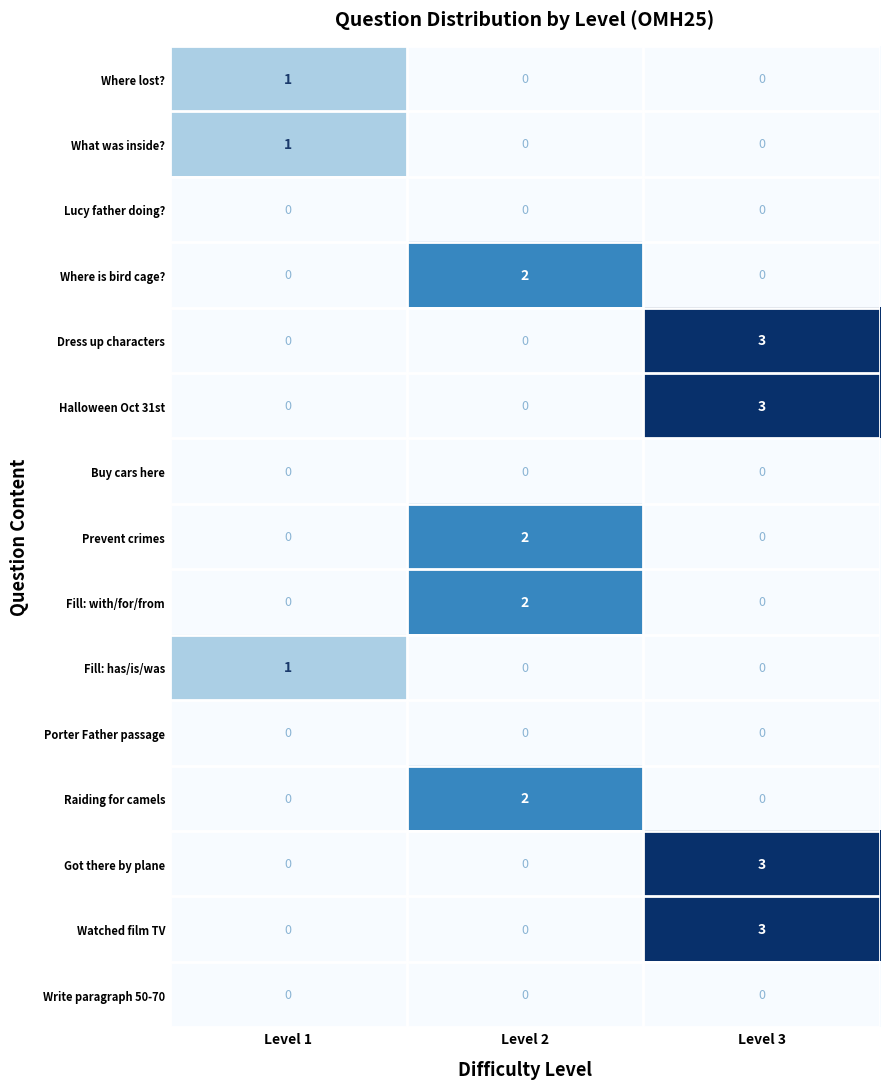

At how many categories does at least one series exceed 0?

3